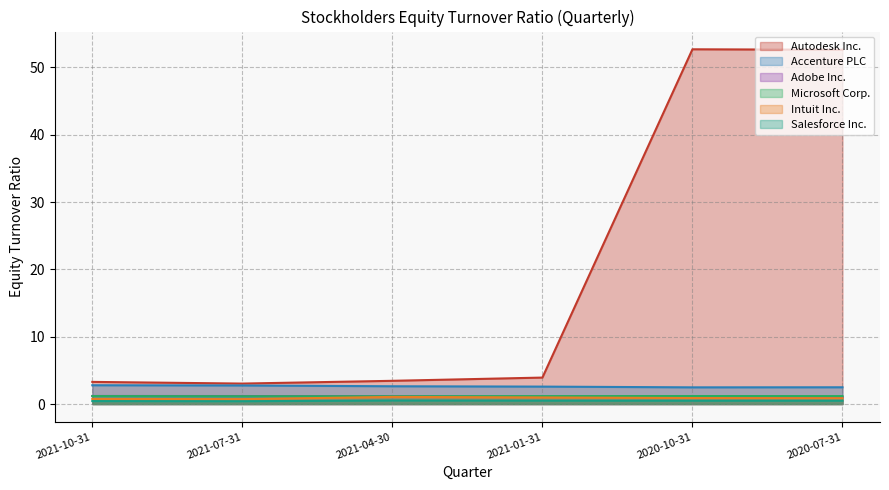

What is the difference between the maximum and minimum values in the Adobe Inc. series?

0.2